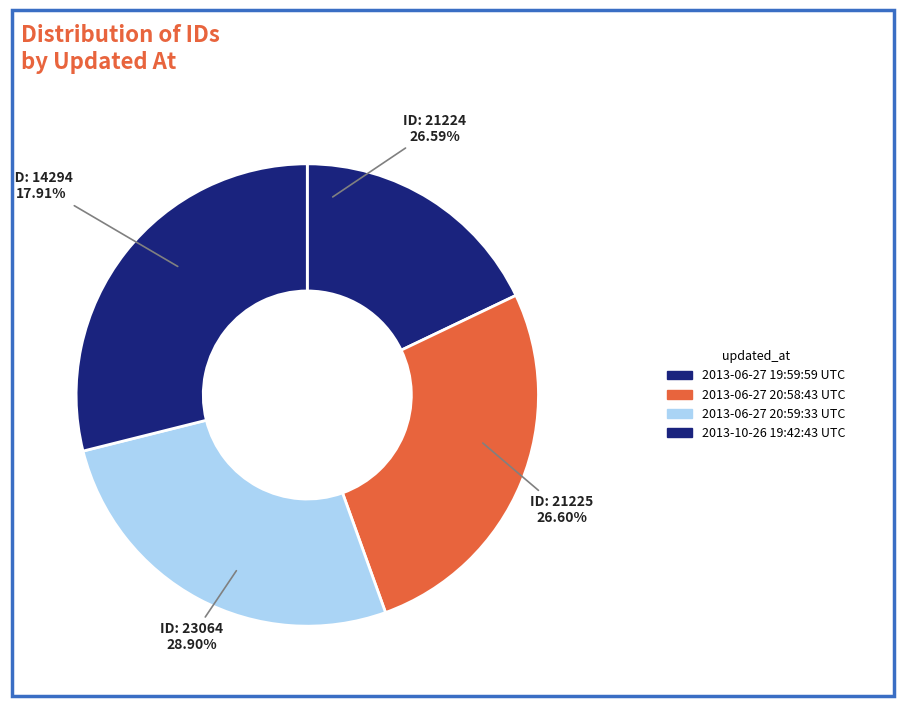

To the nearest percent, what percentage of the pie is 2013-06-27 20:58:43 UTC?

27%